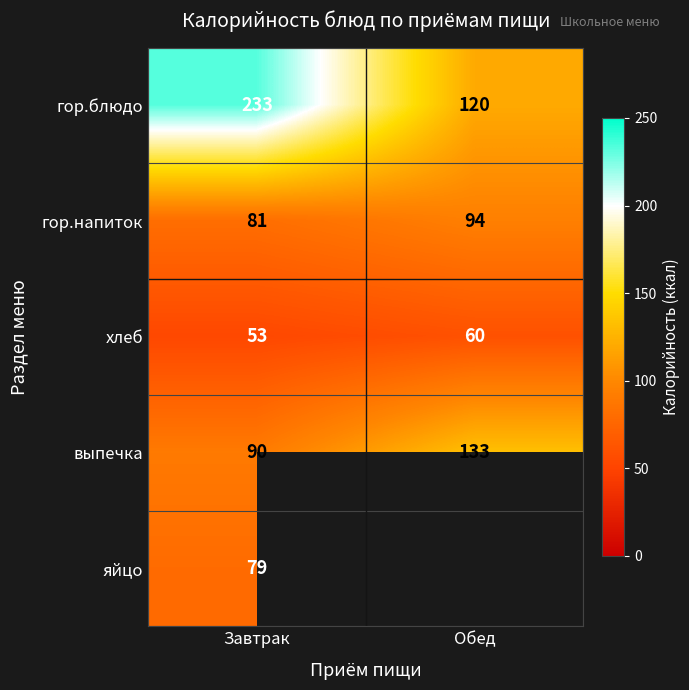

At which category is the sum across all series the highest?

Завтрак